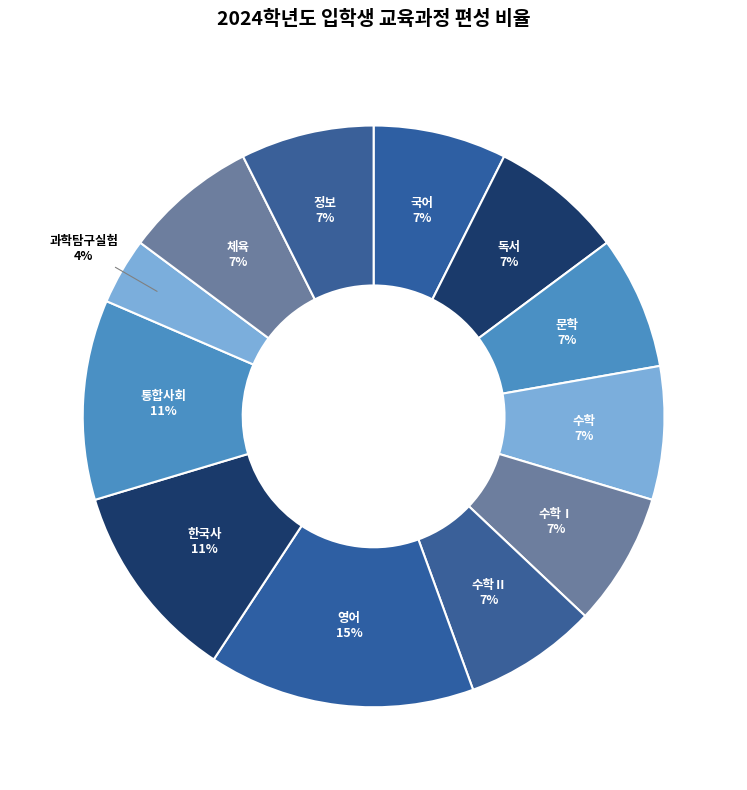

True or false: 수학Ⅱ accounts for 7% of the total.

True